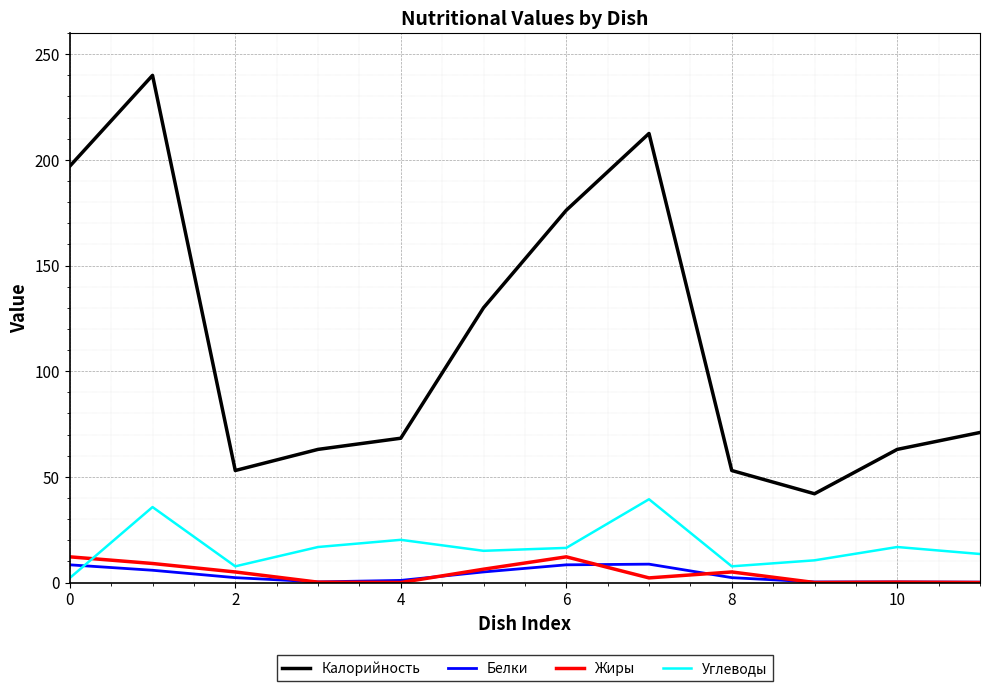

What is the greatest value displayed?

240.0